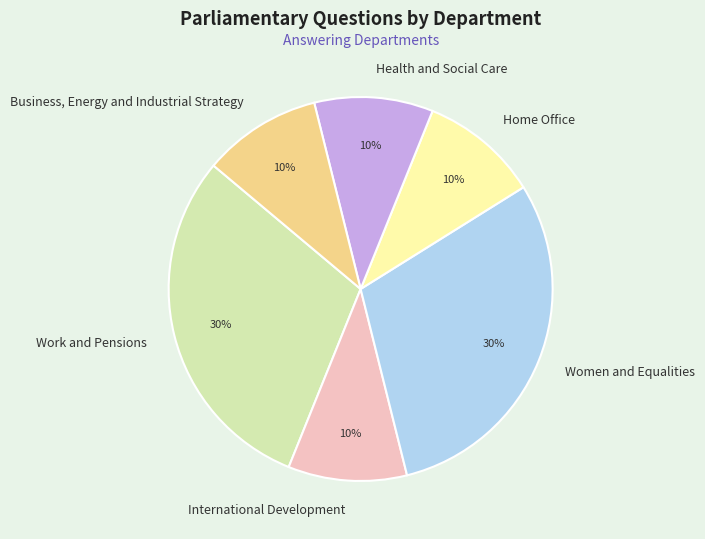

True or false: Health and Social Care accounts for 1% of the total.

False